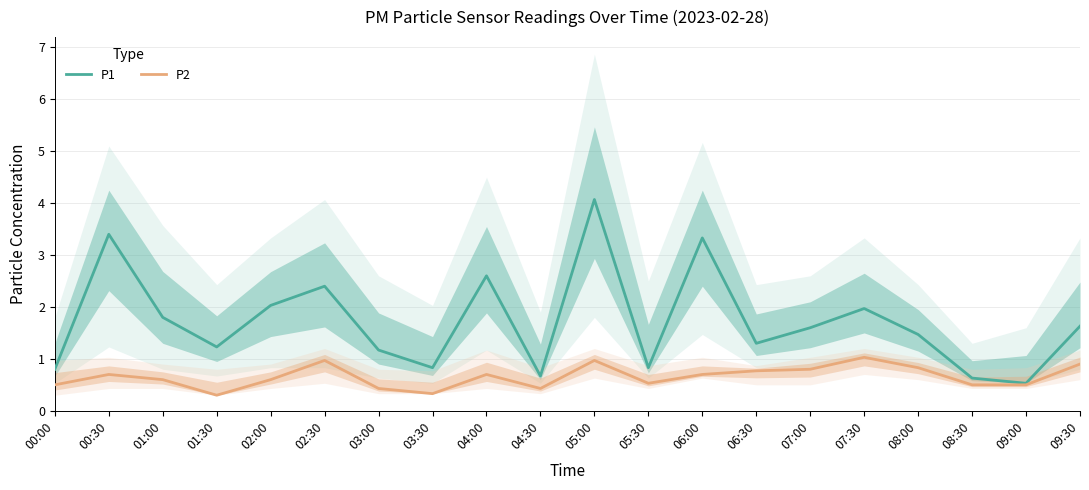

At how many categories does at least one series exceed 0?

20